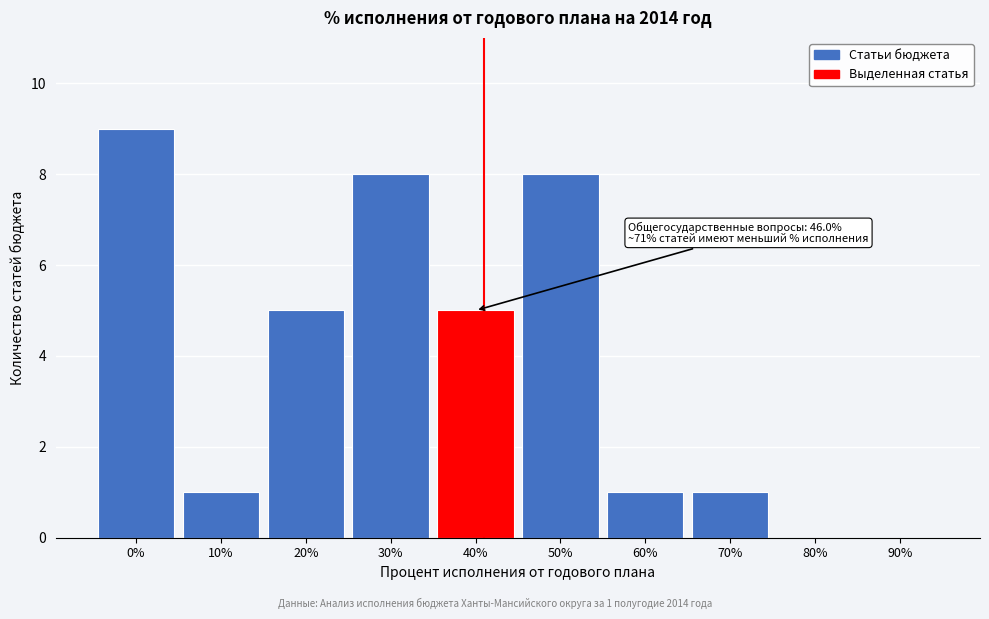

Reading left to right, what are all the values shown in this chart?

0%=9	10%=1	20%=5	30%=8	40%=5	50%=8	60%=1	70%=1	80%=0	90%=0